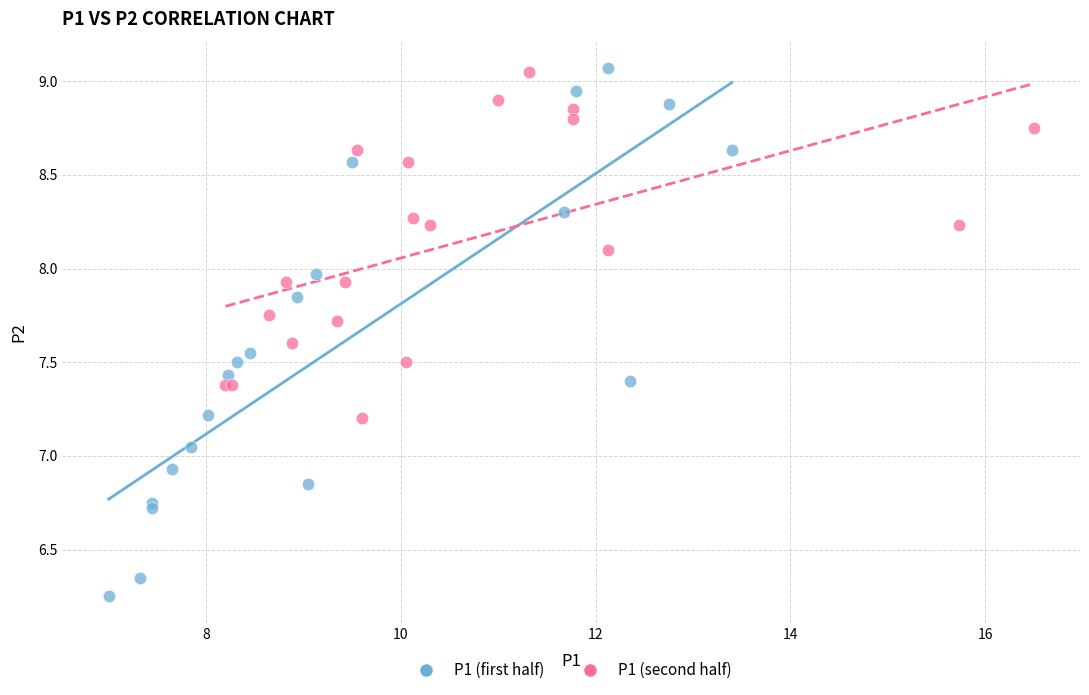

Which series has the widest spread of Y values?

P1 (first half)